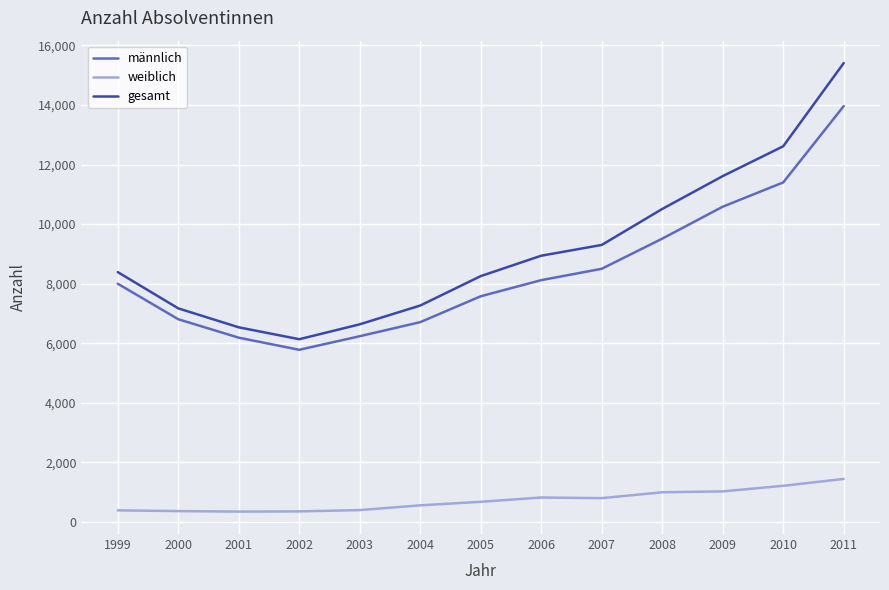

How many interior local valleys does the männlich series have?

1